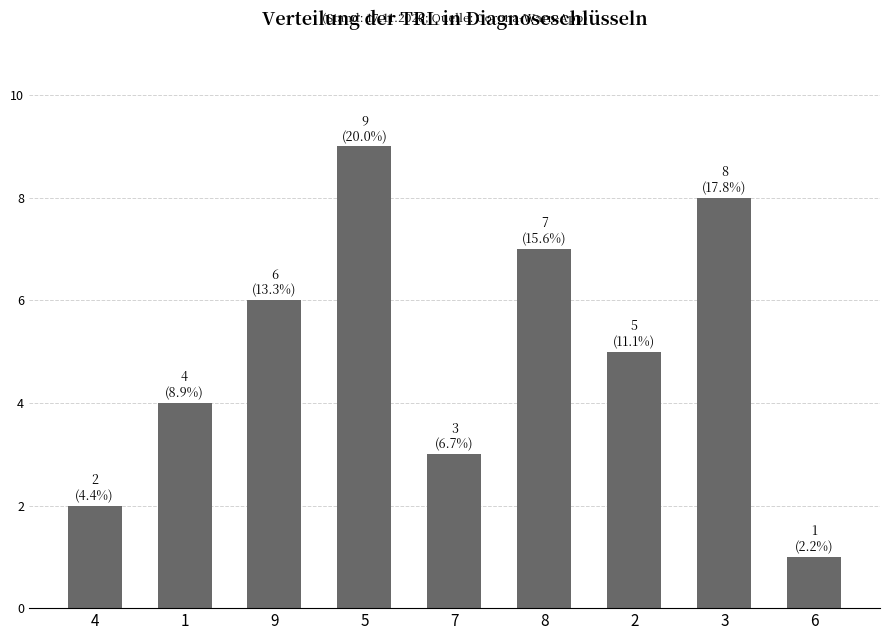

What is the difference between the maximum and minimum values?

8